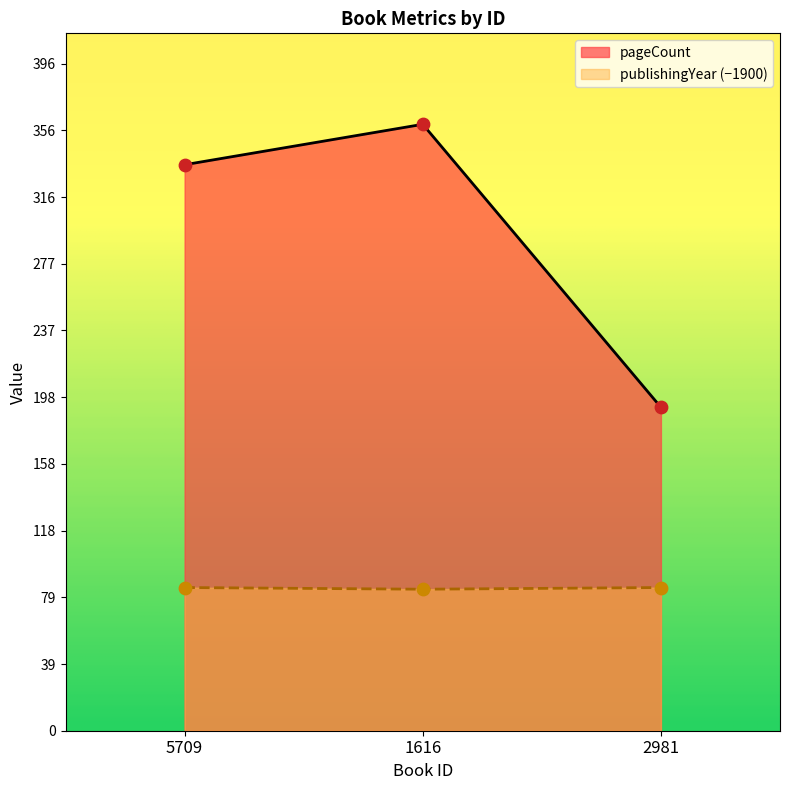

Is the value of publishingYear at 2981 greater than the value of pageCount at 2981?

No